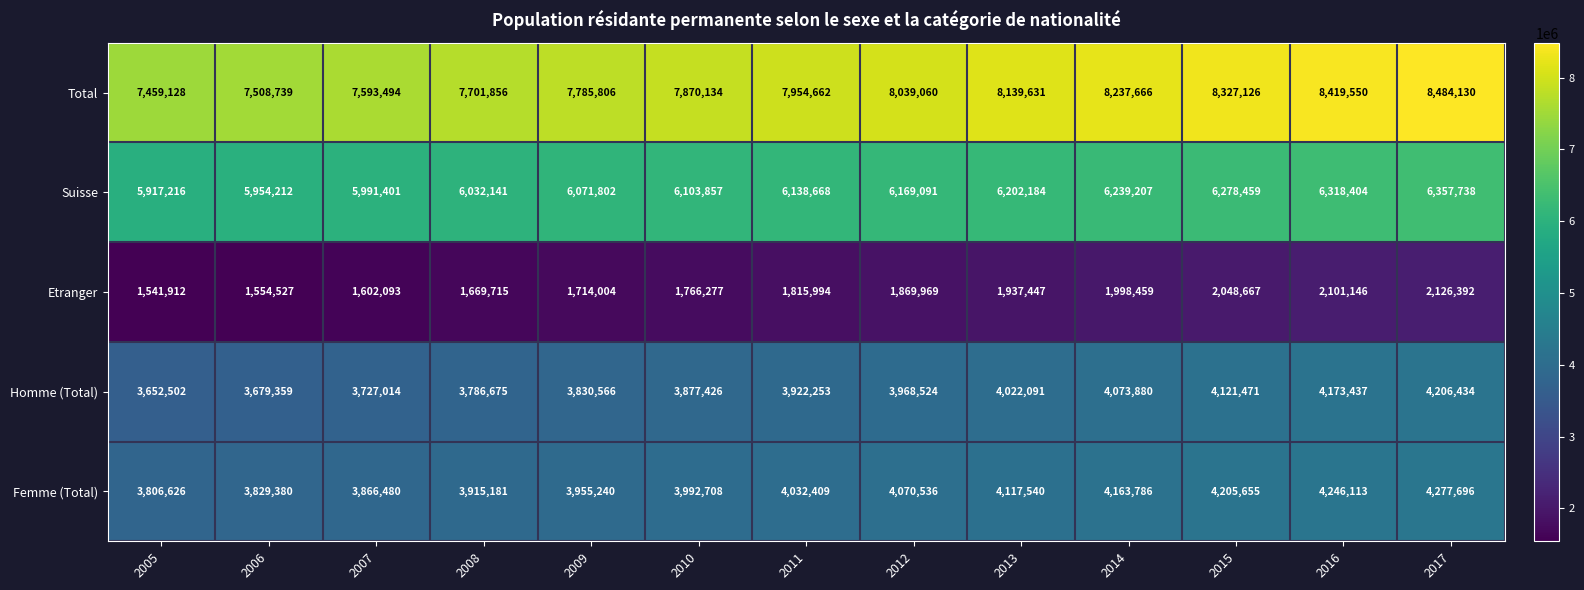

What is the total value across all series at 2009?

23357418